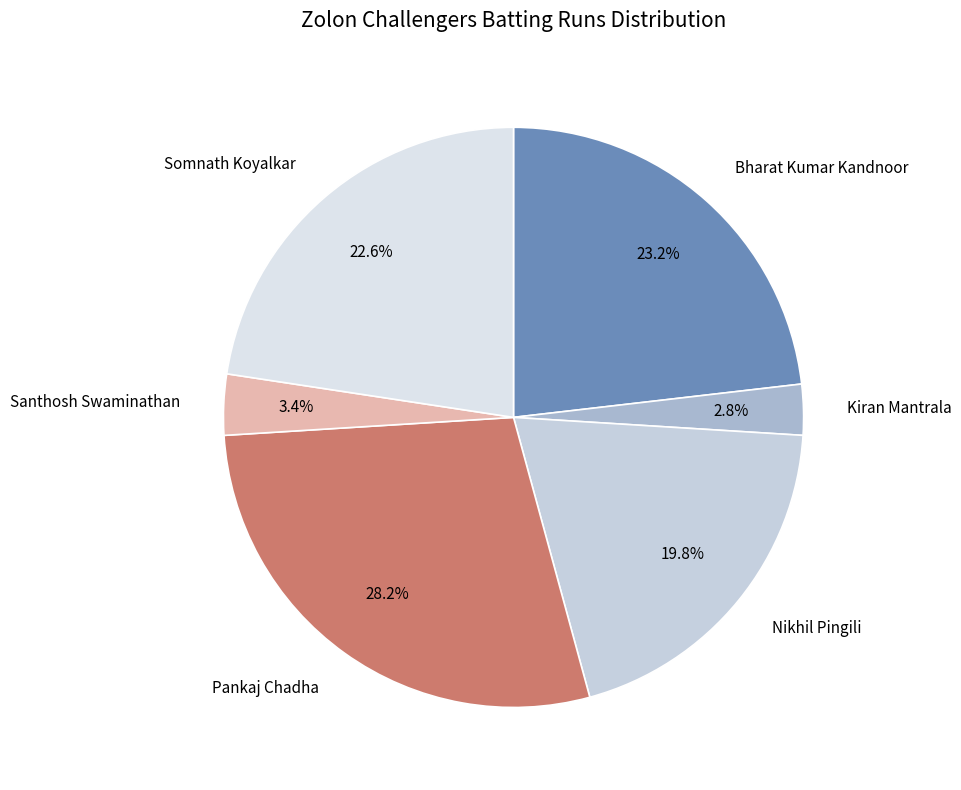

How many slices are in this pie chart?

6